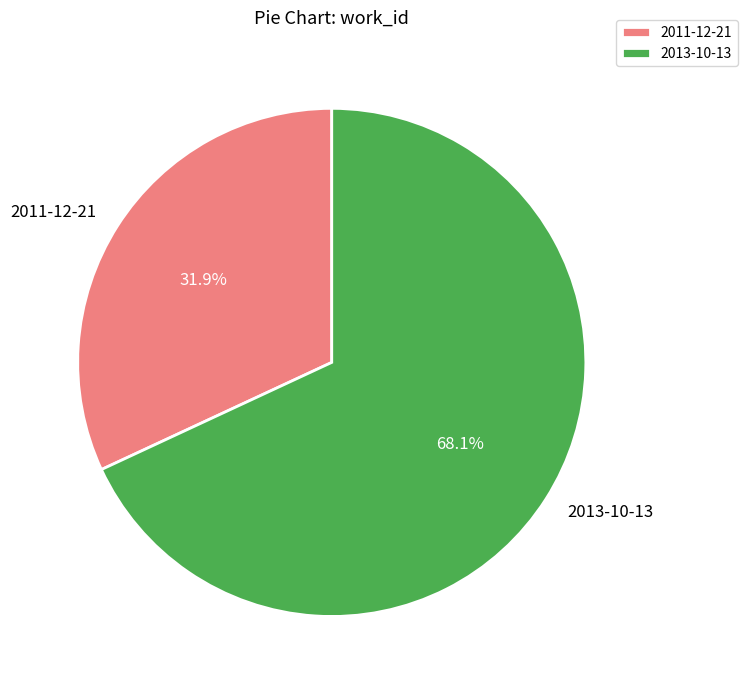

Is it true that 2011-12-21 is 32% of the pie?

True